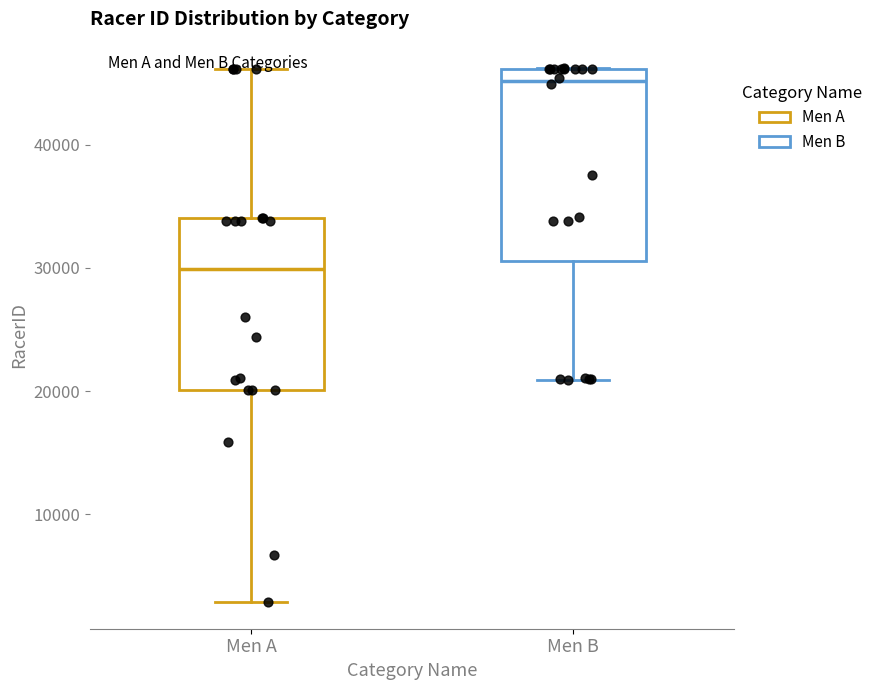

Which box's median line is the highest?

Men B